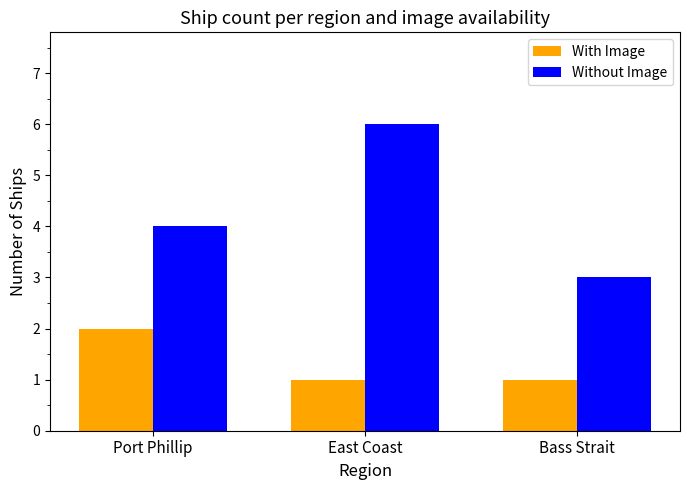

Read the Without Image value at Port Phillip.

4